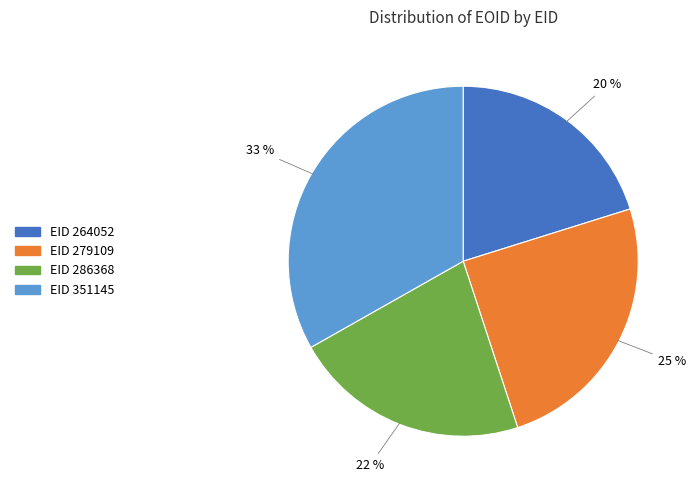

Is there any slice that represents more than half of the pie?

No